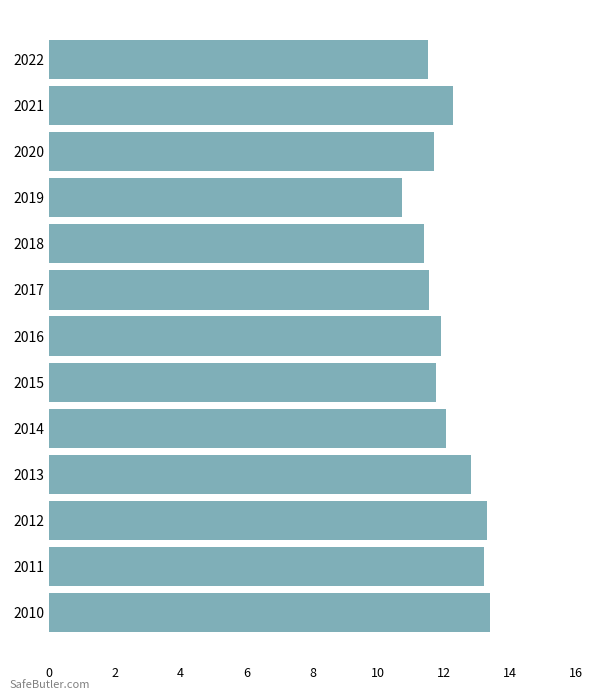

What is the change in value from 2014 to 2019?

-1.3